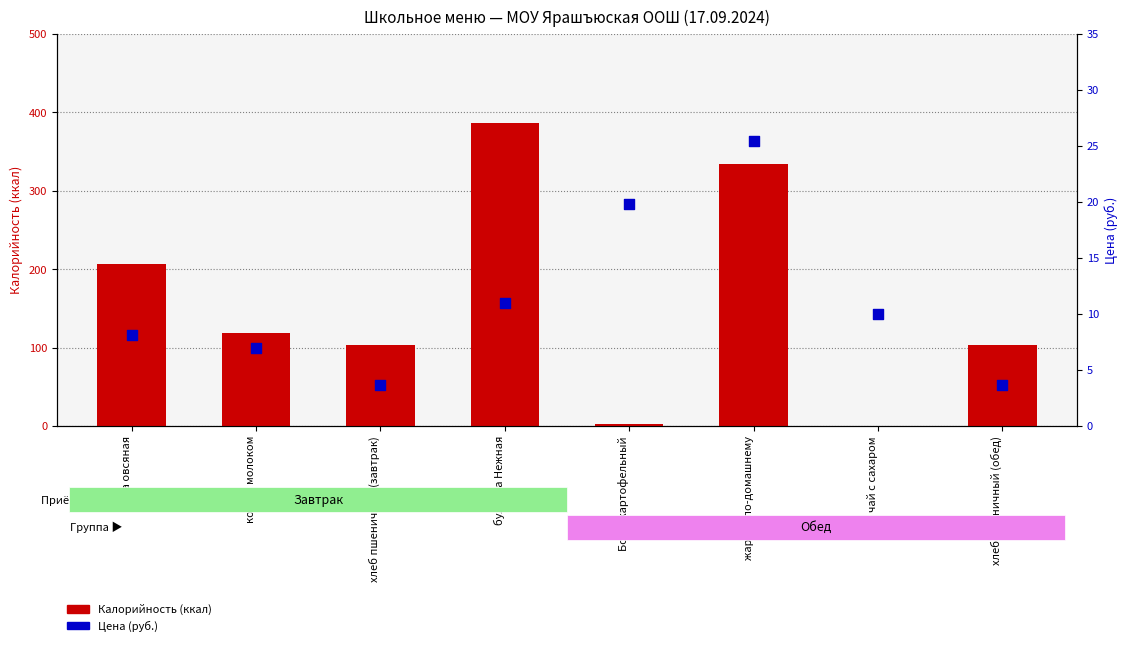

Which series reaches the maximum Y coordinate?

Калорийность